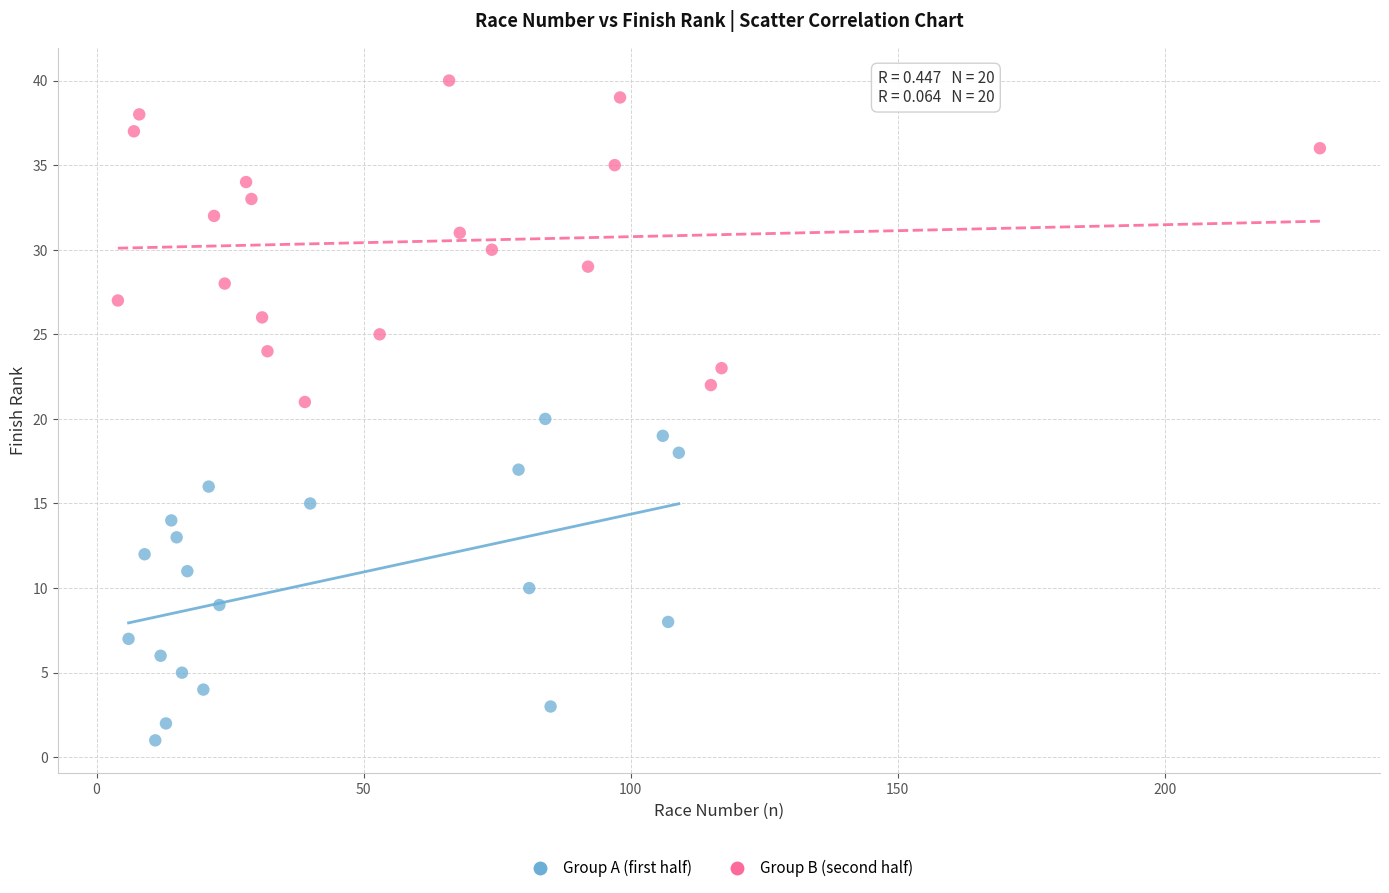

Which series reaches the minimum Y coordinate?

Group A (first half)